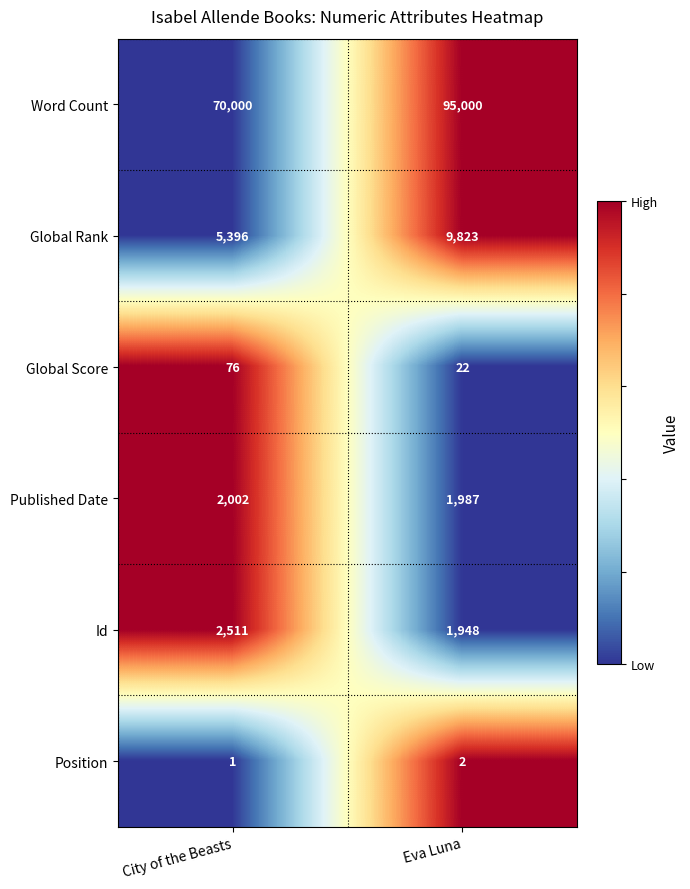

What is the difference between the maximum and minimum values in the Global Rank series?

4427